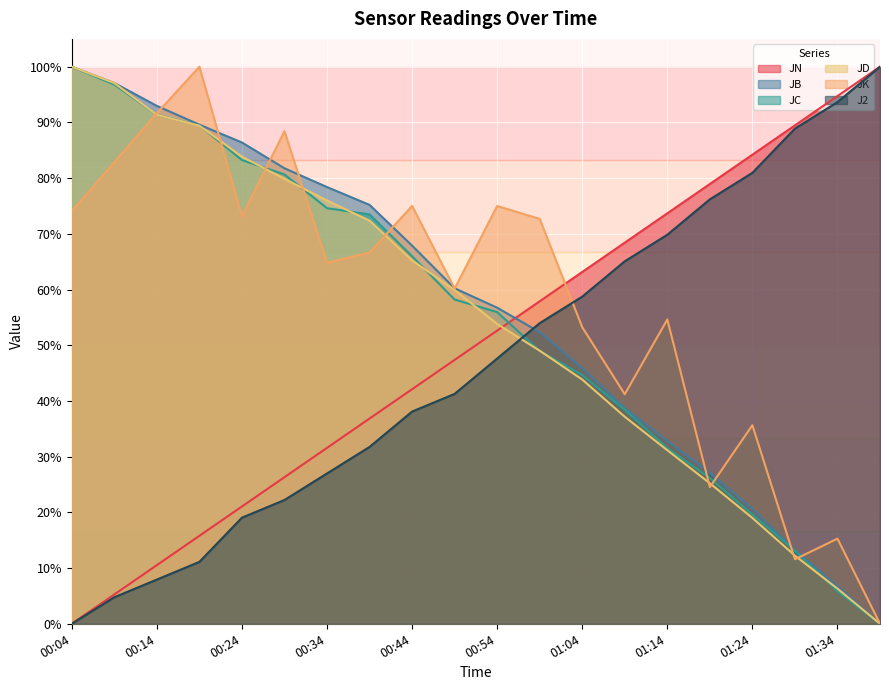

Between which two adjacent categories do JD and JC first intersect?

00:14 and 00:19